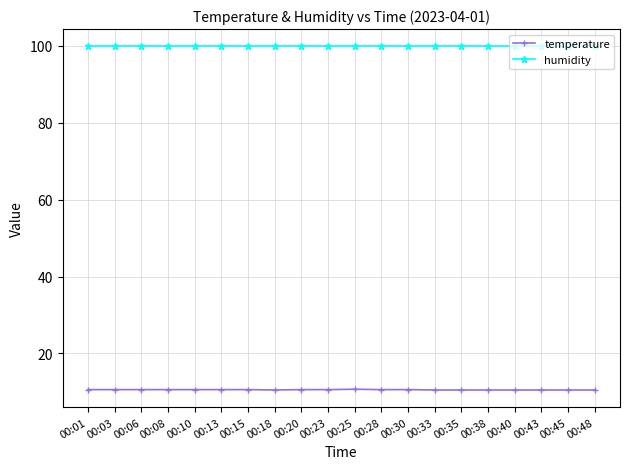

What is the minimum value shown in the chart?

10.5